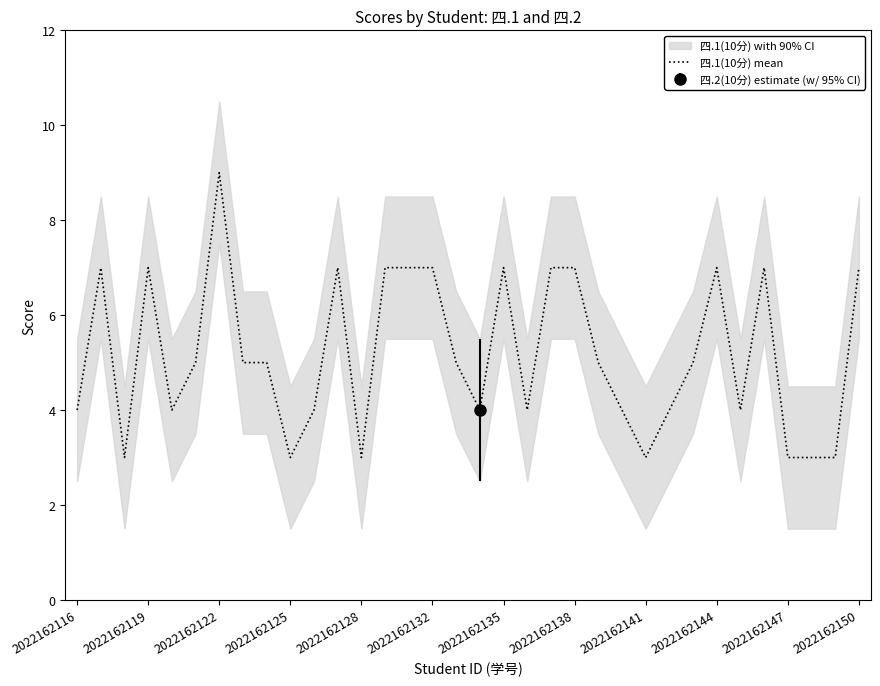

The 四.1(10分) mean series shows 7 at 2022162150. True or false?

True